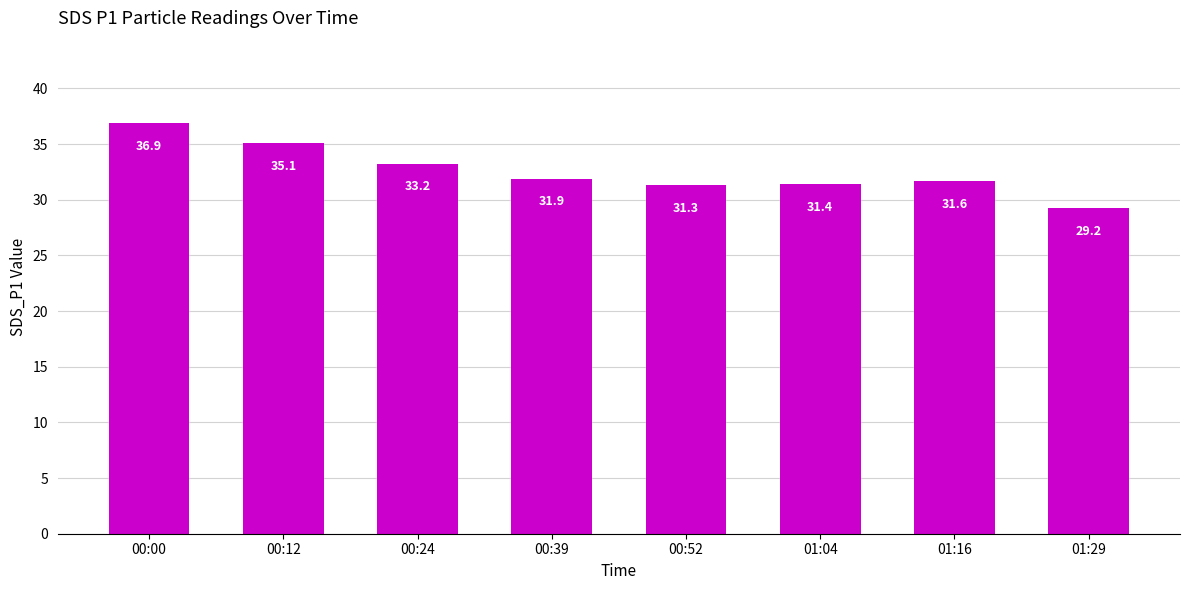

Which label corresponds to the smallest value in the chart?

01:29